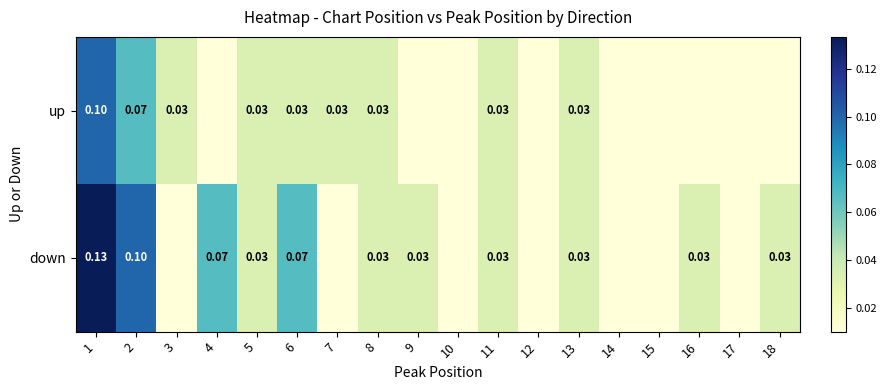

At which label does down reach its peak?

1